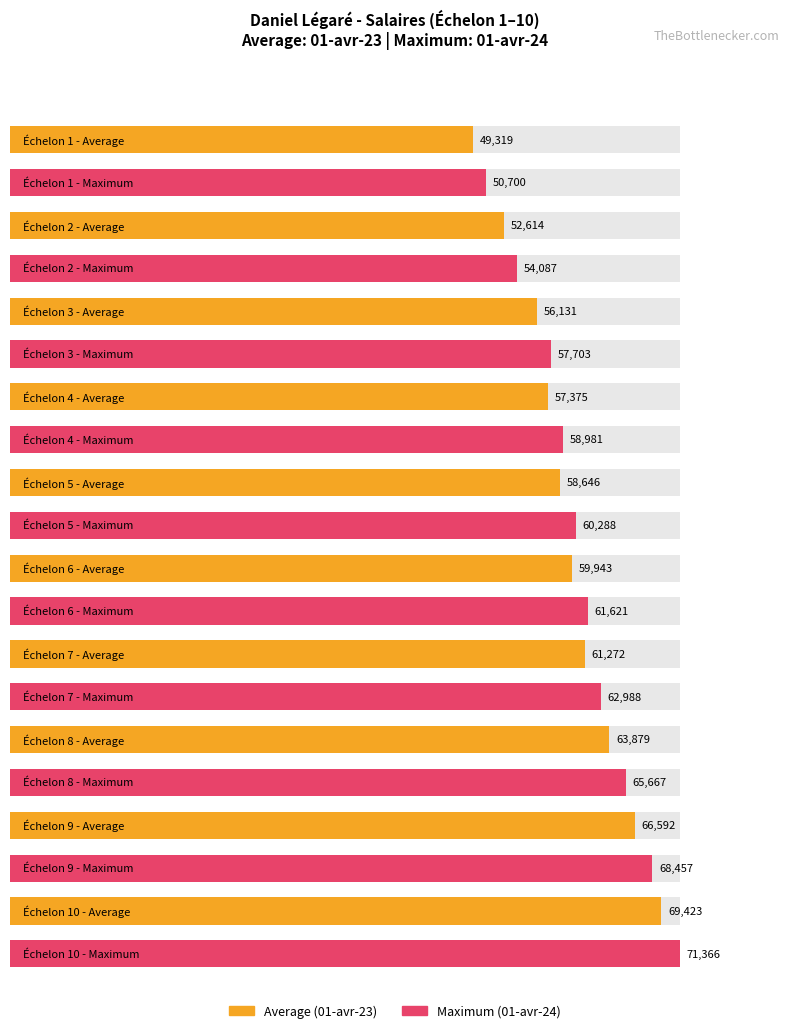

Is the value of Average utilization at 9 greater than the value of Maximum utilization at 8?

Yes